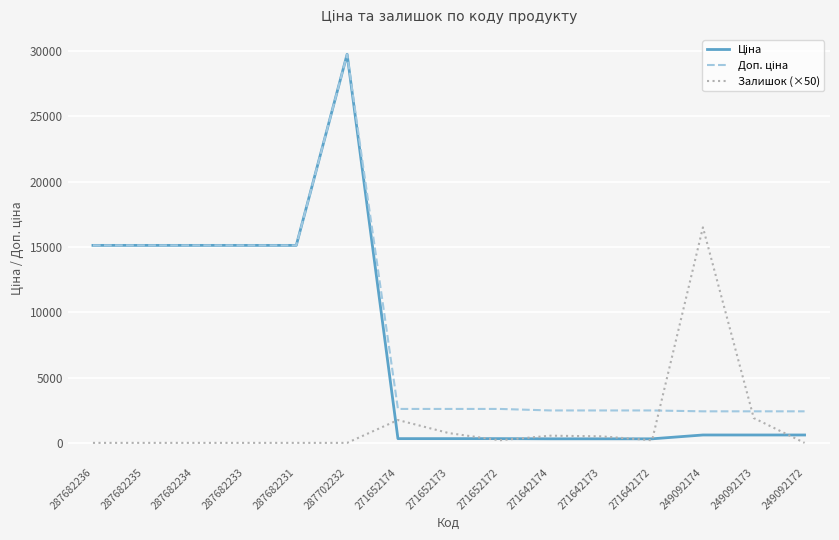

What is the total value across all series at 287682233?

30240.0